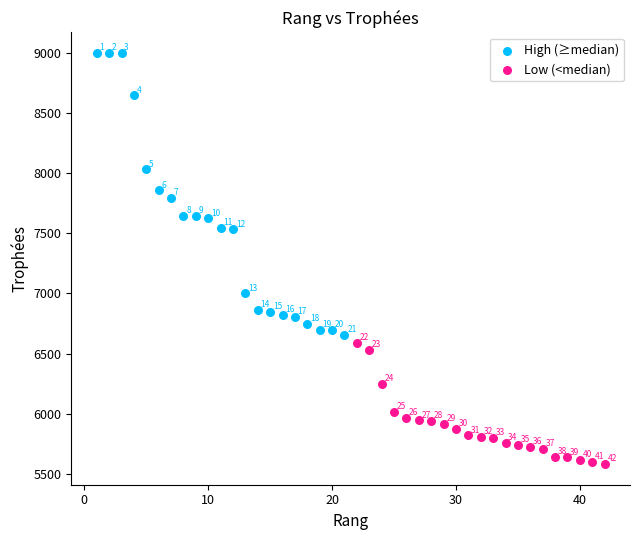

Which series reaches the minimum Y coordinate?

Low (<median)